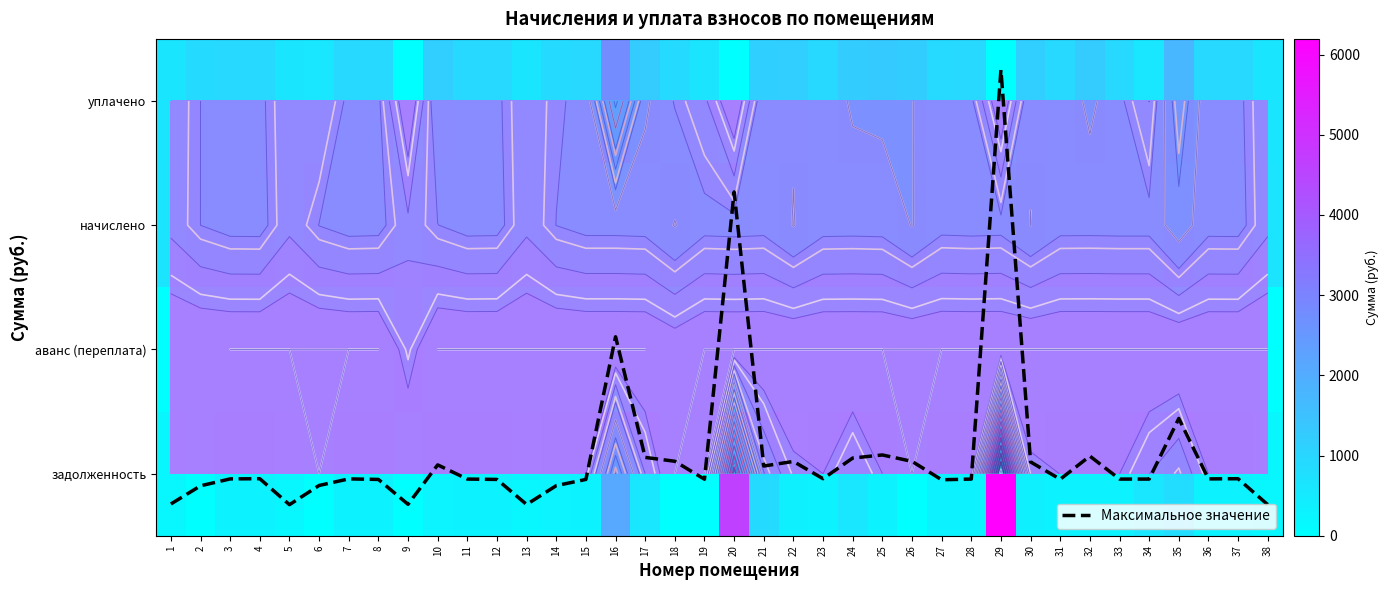

List the labels in order of аванс (переплата) value, smallest first.

1, 3, 4, 5, 6, 7, 8, 10, 11, 12, 13, 14, 15, 16, 17, 19, 20, 21, 22, 23, 24, 25, 26, 27, 28, 29, 30, 31, 32, 33, 34, 35, 36, 37, 38, 2, 18, 9